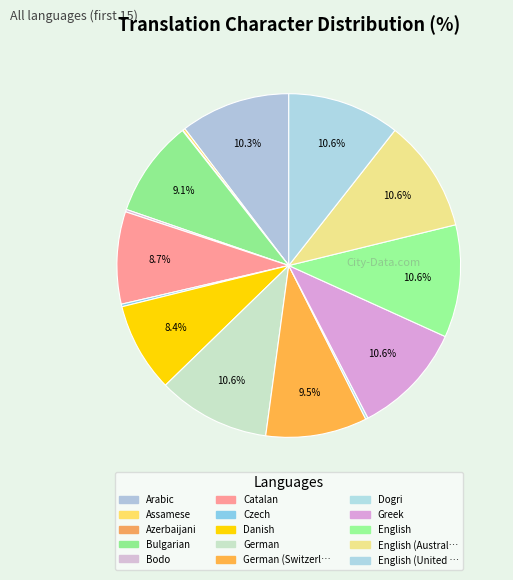

What is the largest slice in the pie chart?

German